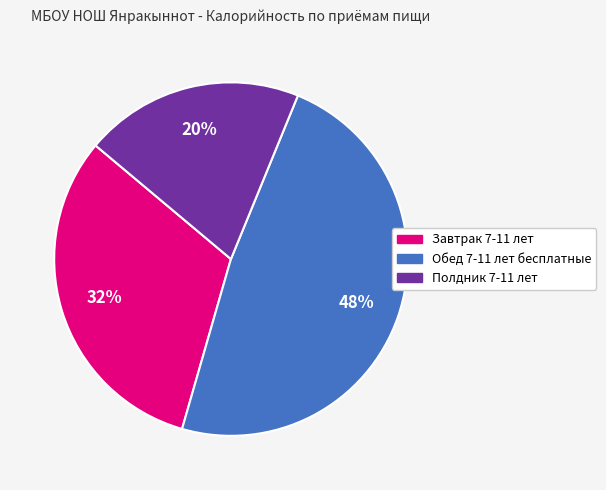

How many slices are in this pie chart?

3